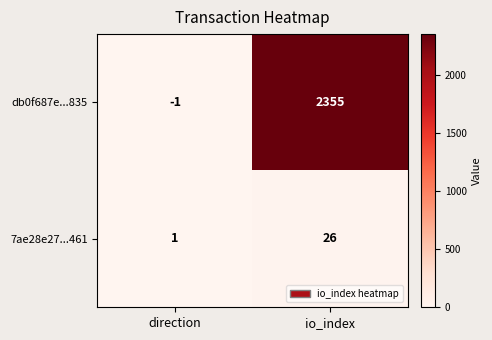

At which category is the sum across all series the highest?

io_index